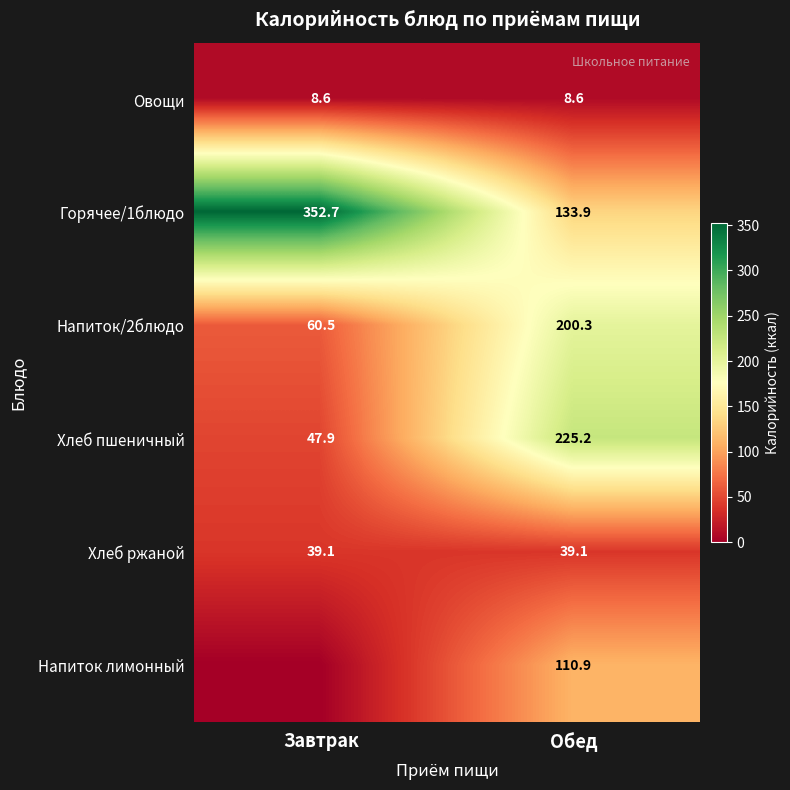

Which has a higher value, Обед or Завтрак?

Обед